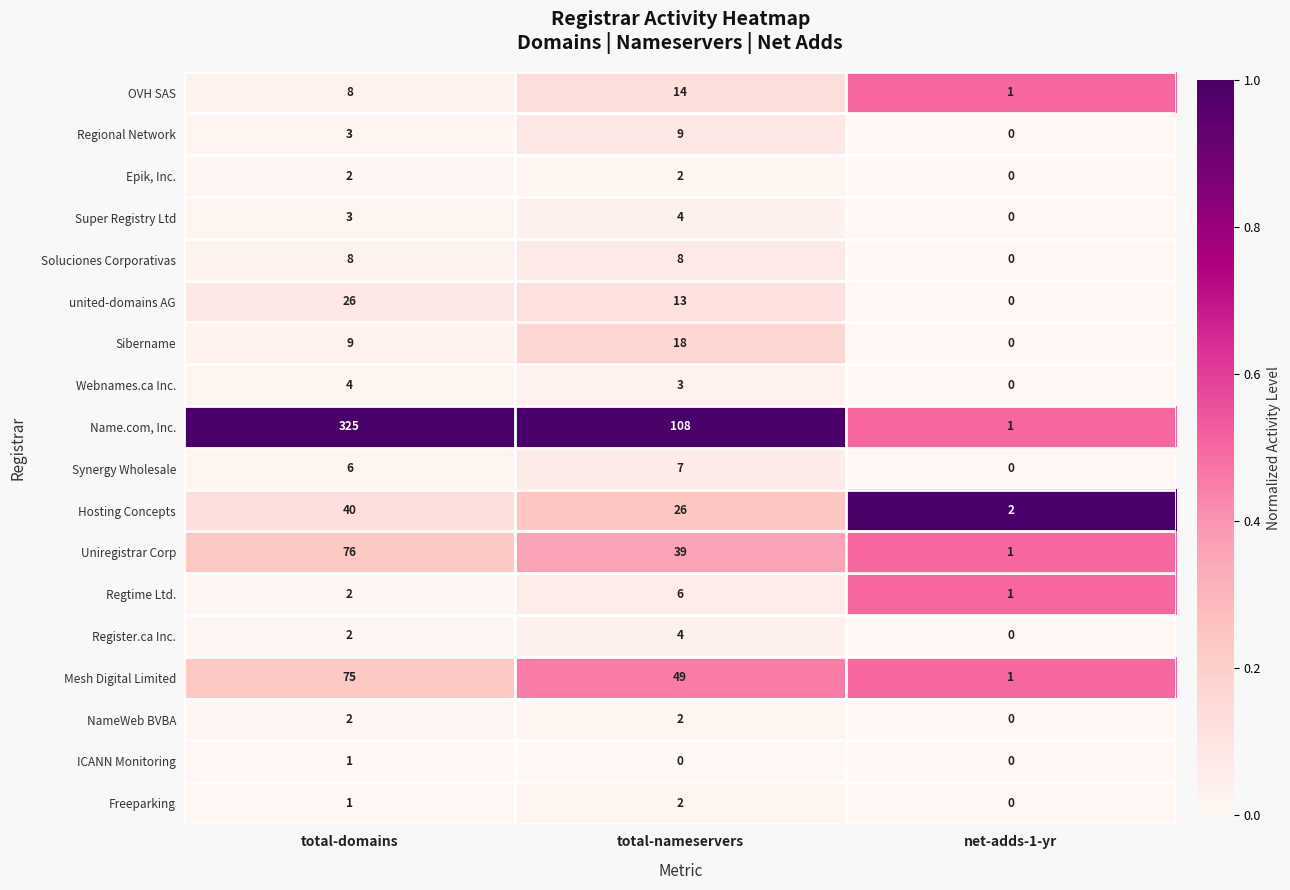

List the labels in order of Register.ca Inc. value, largest first.

total-nameservers, total-domains, net-adds-1-yr